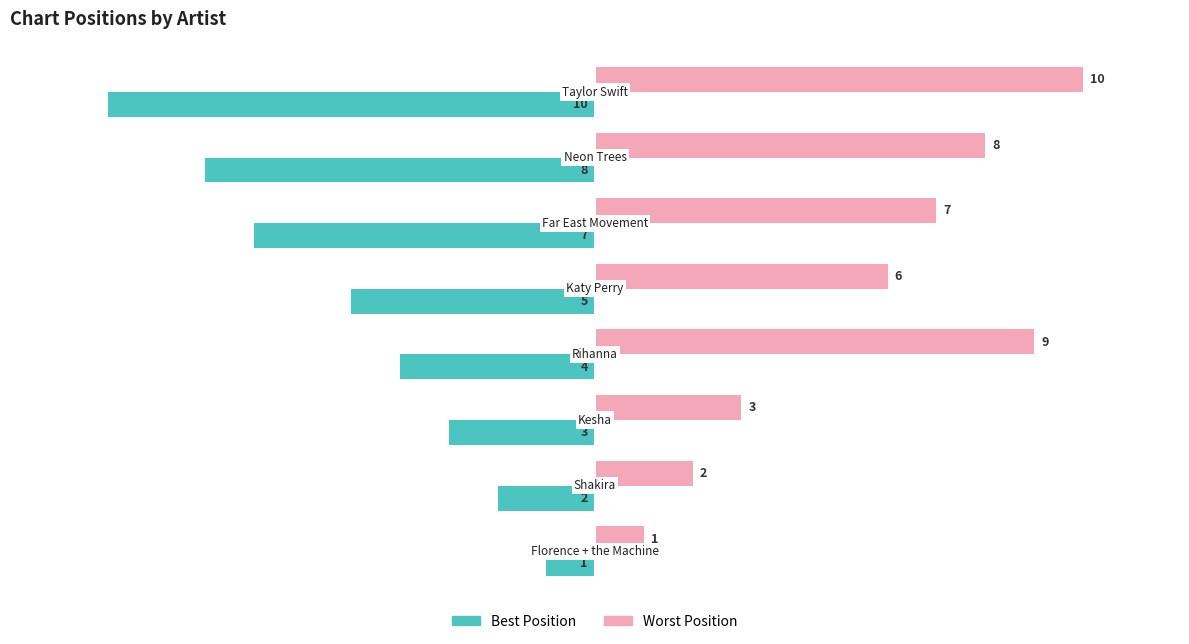

Rank the series by their maximum value, from lowest to highest.

Best Position, Worst Position